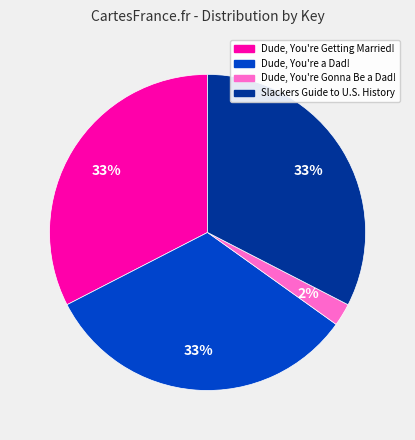

To the nearest percent, what is the combined percentage of Dude, You're Getting Married! and Dude, You're a Dad!?

65%